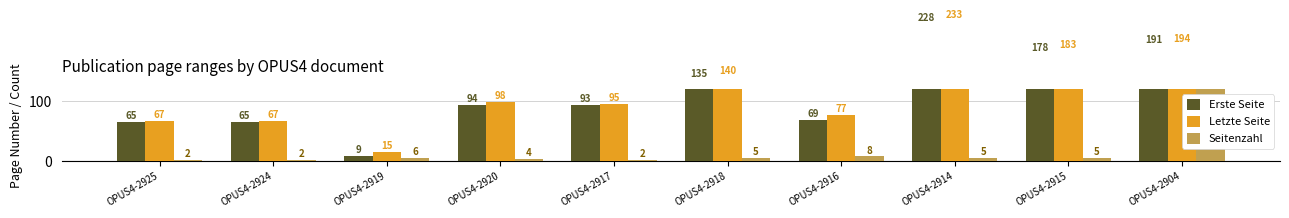

The Letzte Seite series shows 48 at OPUS4-2916. True or false?

False